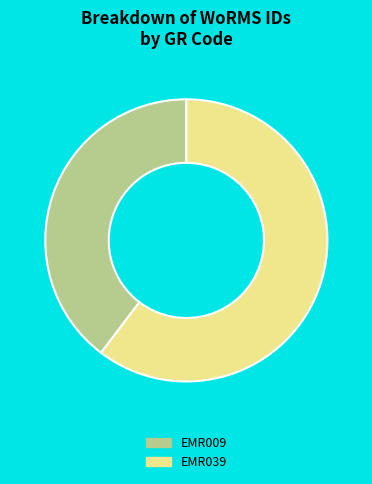

Rank the categories by value from highest to lowest.

EMR039, EMR009